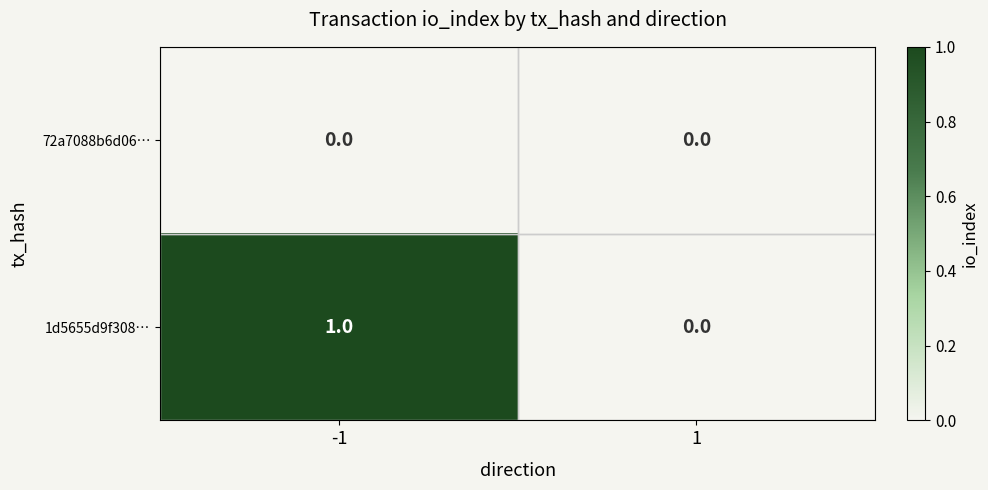

Which series changed the most between -1 and 1?

1d5655d9f308…